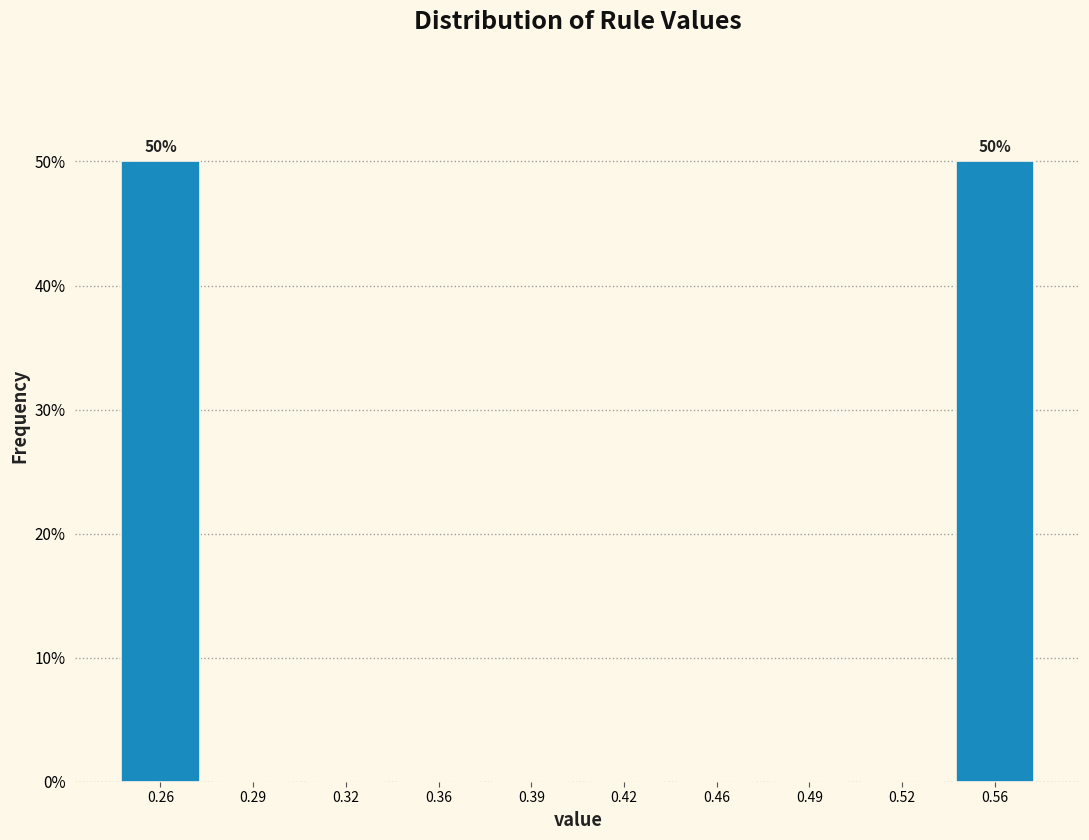

Reading left to right, what are all the values shown in this chart?

0.26=50	0.29=0	0.32=0	0.36=0	0.39=0	0.42=0	0.46=0	0.49=0	0.52=0	0.56=50